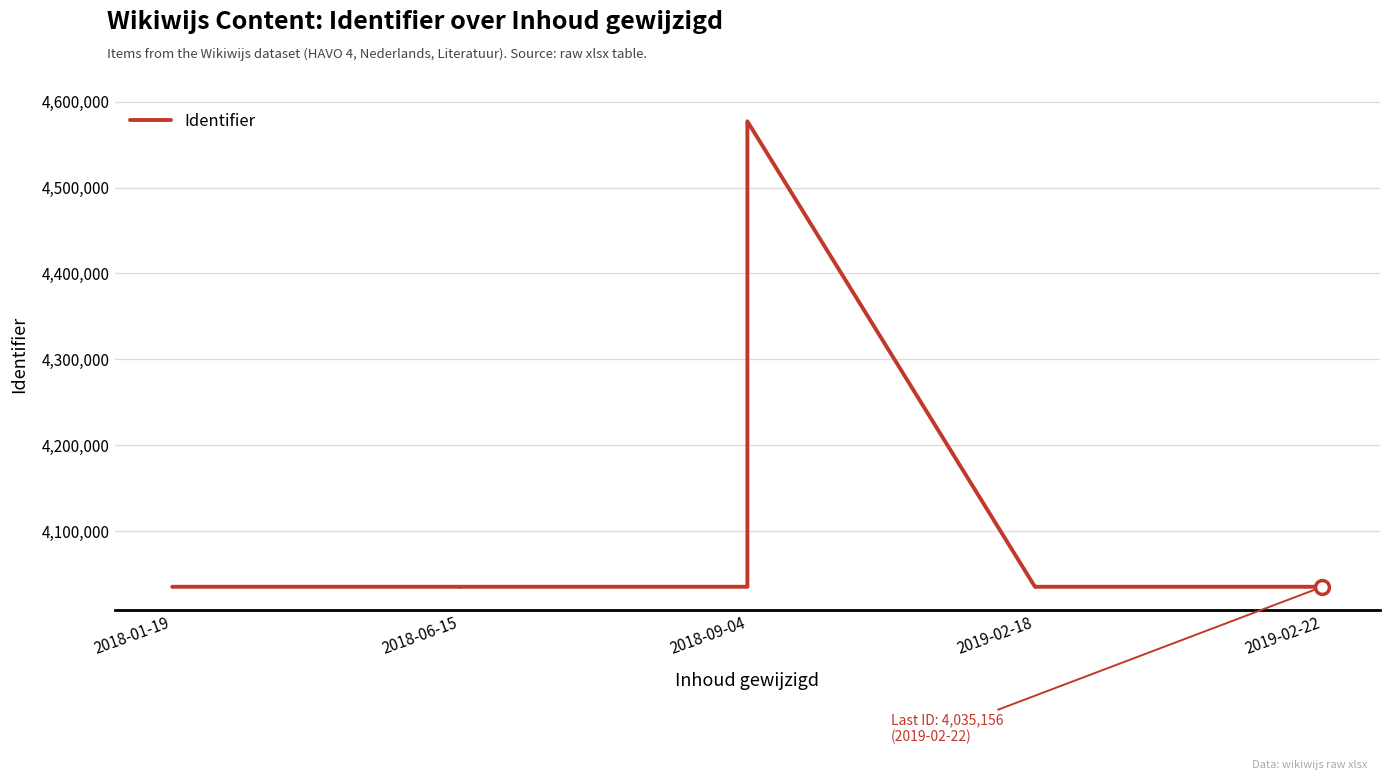

What is the sum of all values?

81245202